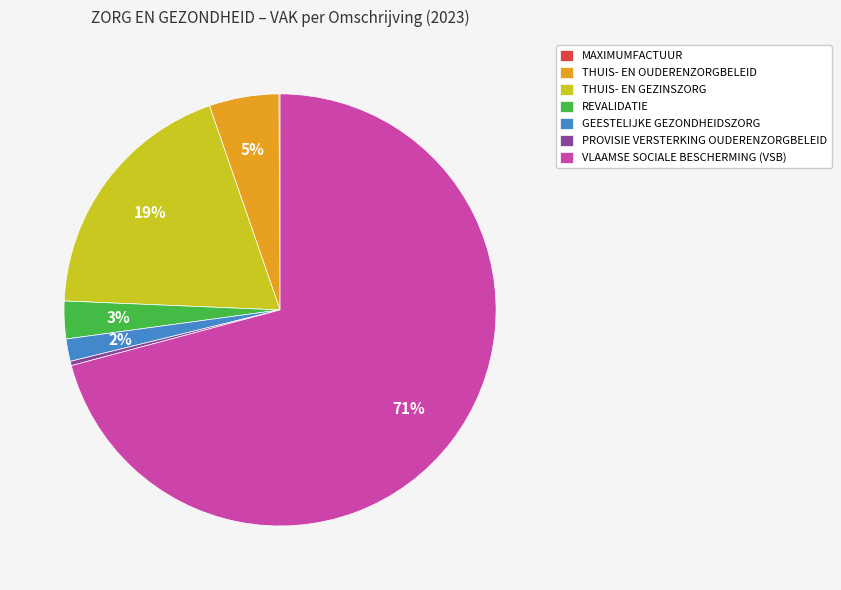

Which category accounts for the majority?

VLAAMSE SOCIALE BESCHERMING (VSB)